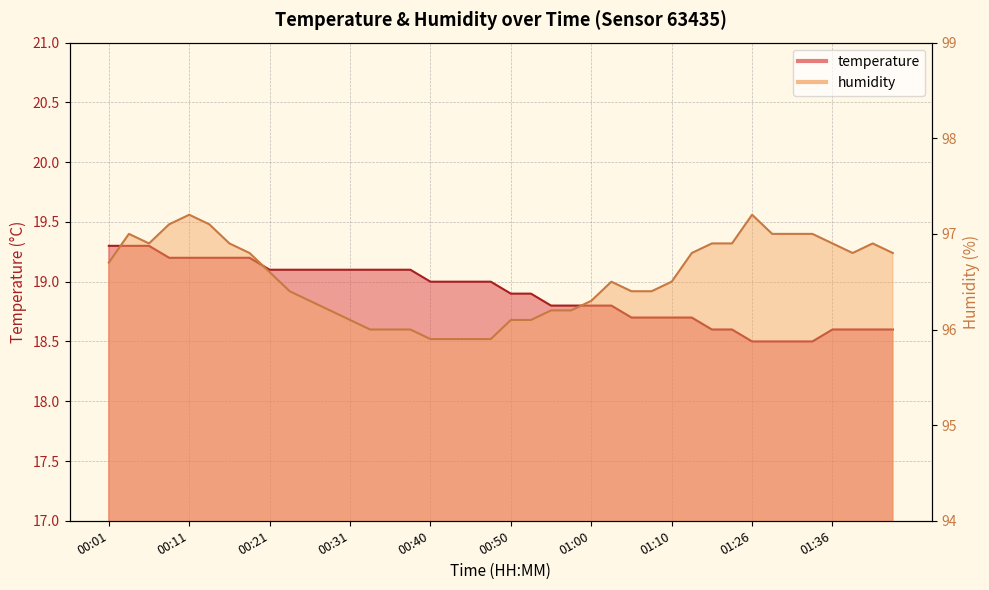

Reading left to right, list all the values displayed in this chart.

temperature: 19.3	19.3	19.3	19.2	19.2	19.2	19.2	19.2	19.1	19.1	19.1	19.1	19.1	19.1	19.1	19.1	19.0	19.0	19.0	19.0	18.9	18.9	18.8	18.8	18.8	18.8	18.7	18.7	18.7	18.7	18.6	18.6	18.5	18.5	18.5	18.5	18.6	18.6	18.6	18.6
humidity: 96.7	97.0	96.9	97.1	97.2	97.1	96.9	96.8	96.6	96.4	96.3	96.2	96.1	96.0	96.0	96.0	95.9	95.9	95.9	95.9	96.1	96.1	96.2	96.2	96.3	96.5	96.4	96.4	96.5	96.8	96.9	96.9	97.2	97.0	97.0	97.0	96.9	96.8	96.9	96.8